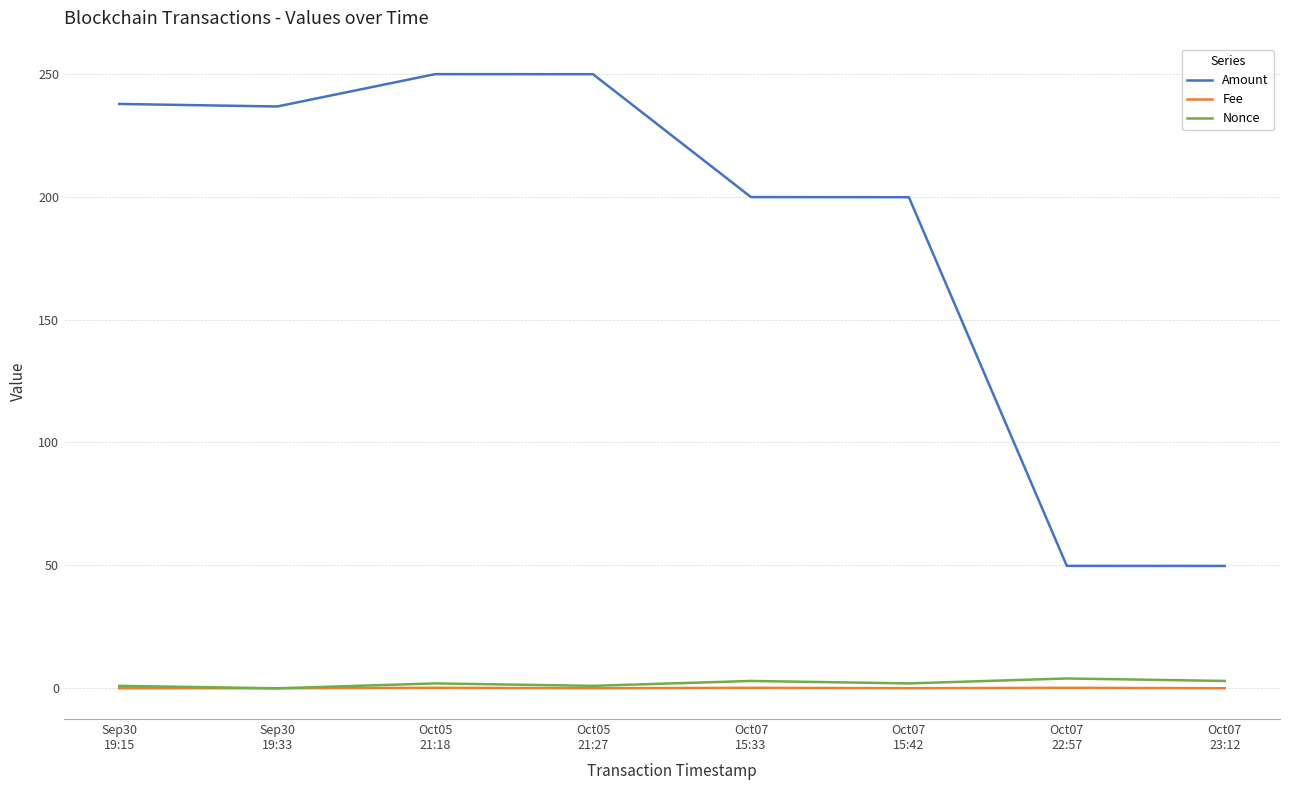

What is the difference between the second highest and second lowest values in the Nonce series?

2.0